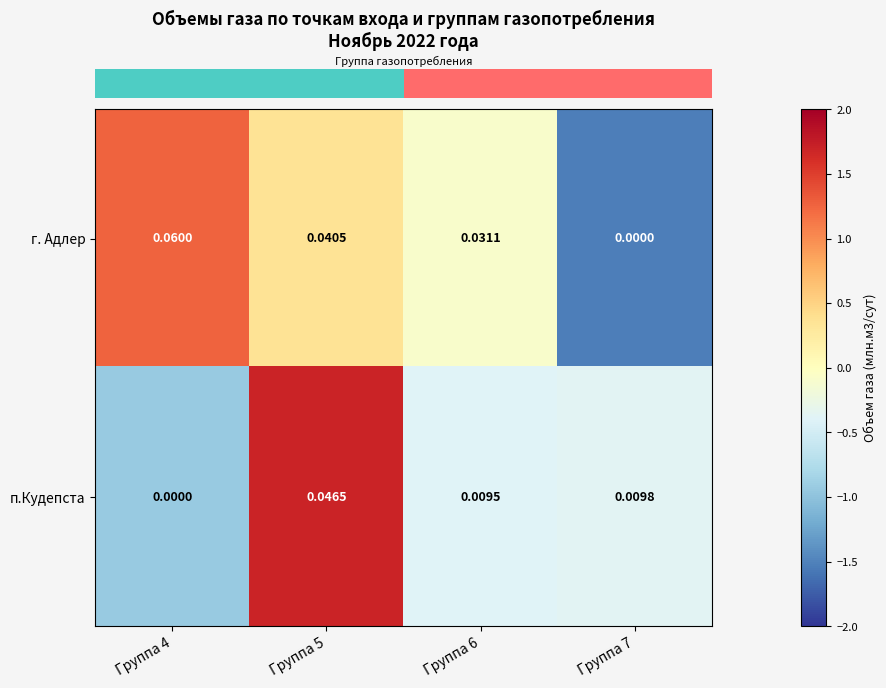

Which series has the largest range (max minus min)?

г. Адлер